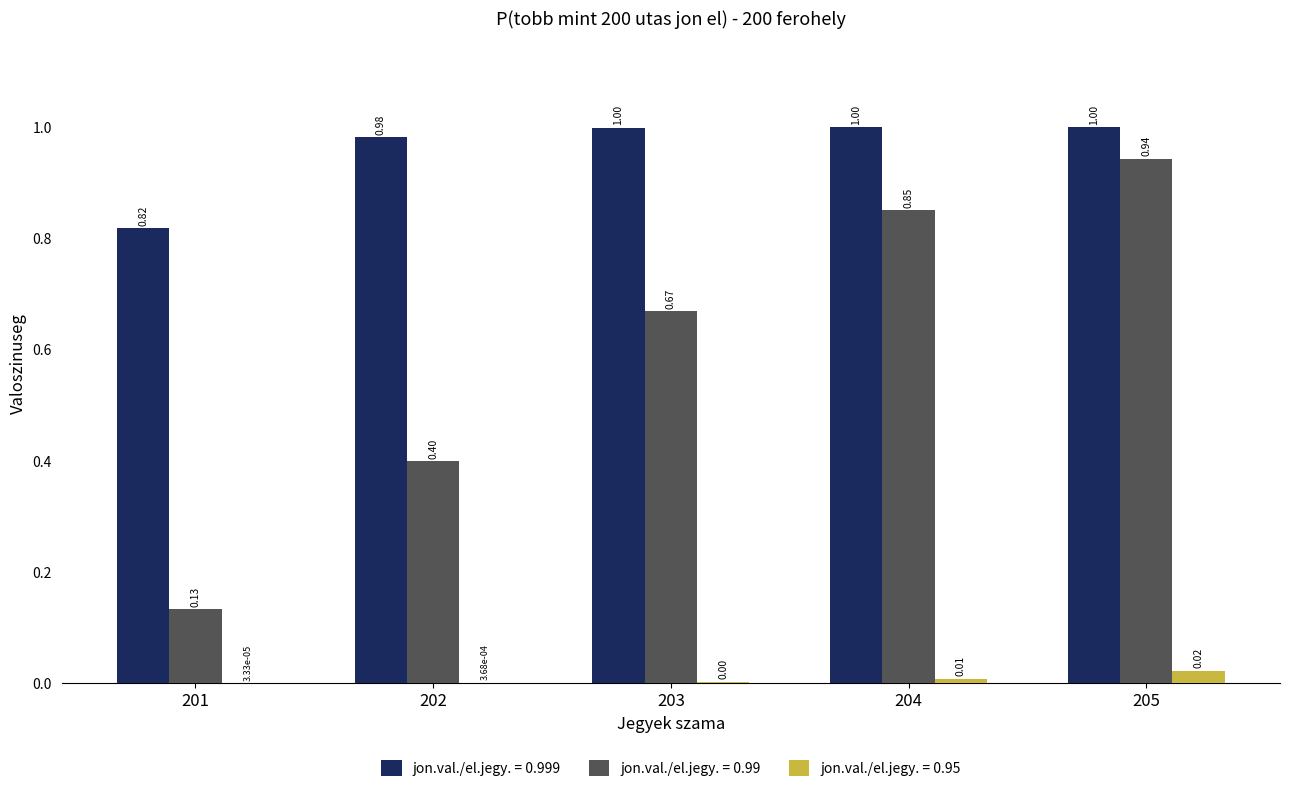

How many series are shown in this chart?

3